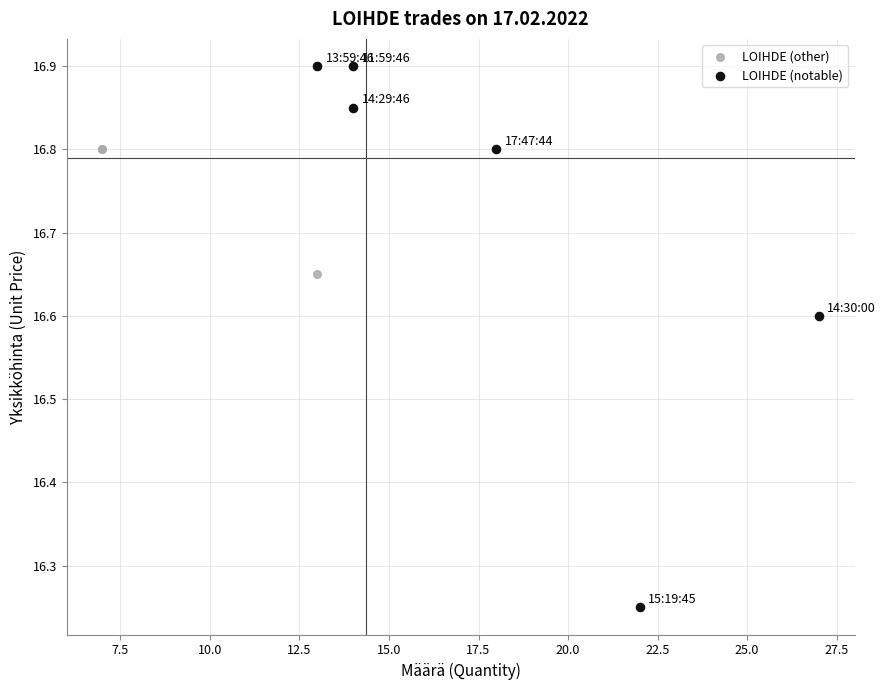

Which series has the largest Y range (max minus min)?

LOIHDE (notable)